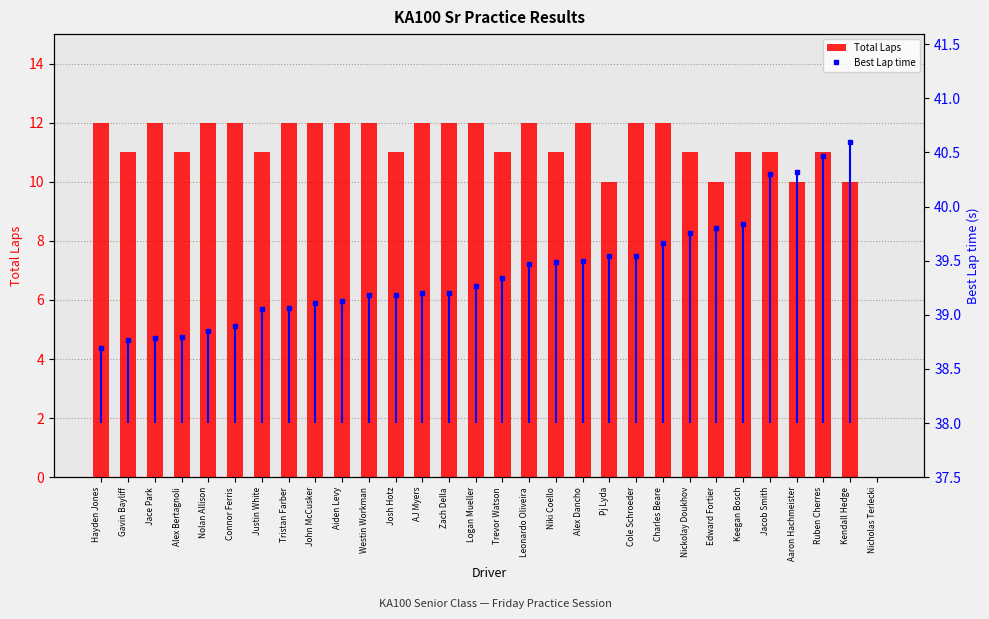

Is it true that Total Laps equals 11 at Ruben Cherres?

True